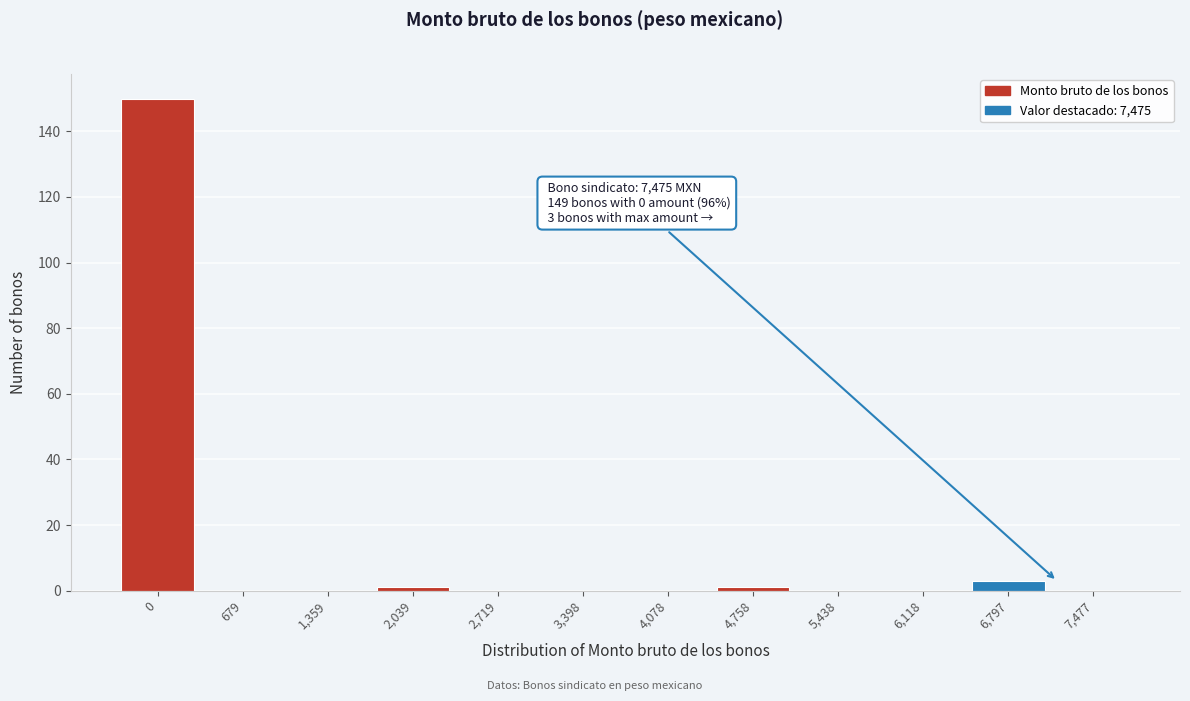

Reading left to right, what are all the values shown in this chart?

0=150	679=0	1,359=0	2,039=1	2,719=0	3,398=0	4,078=0	4,758=1	5,438=0	6,118=0	6,797=3	7,477=0